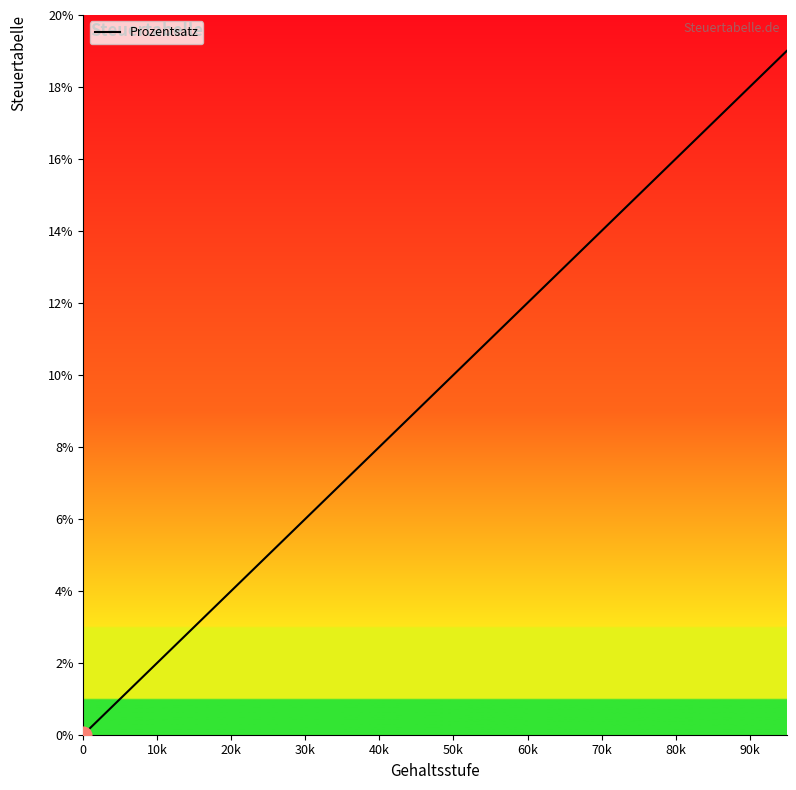

What is the difference between the maximum and minimum values?

19.0